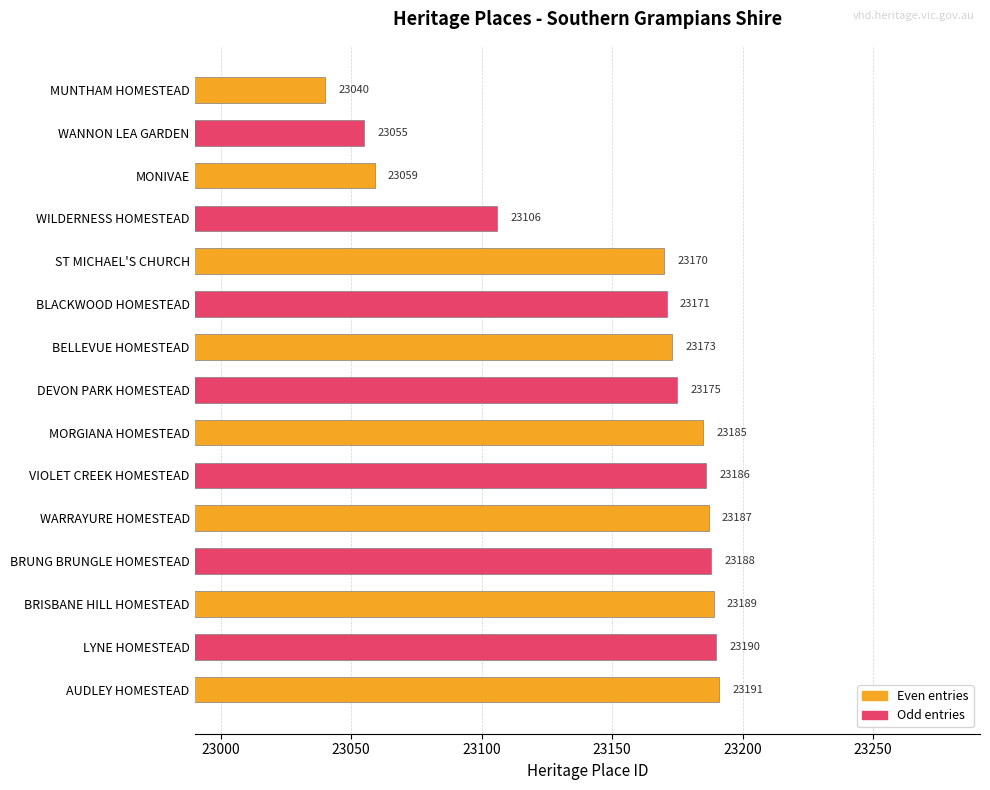

What is the change in value from WILDERNESS HOMESTEAD to BELLEVUE HOMESTEAD?

+67